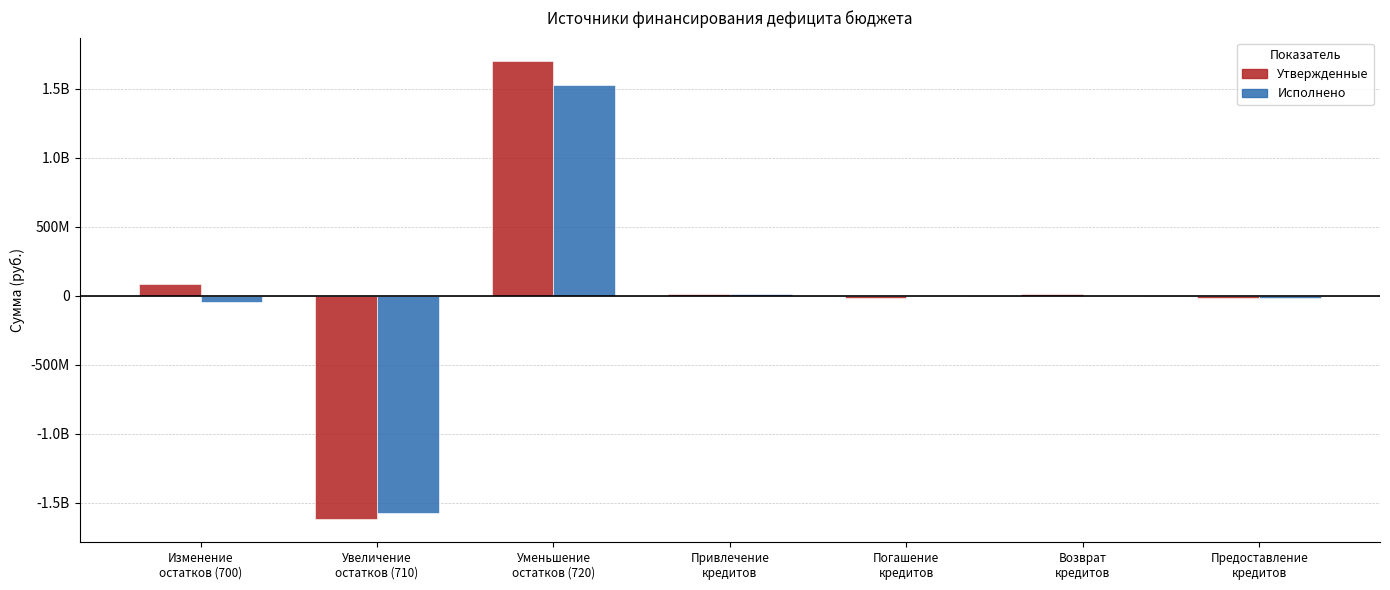

Is the value of Утвержденные at Предоставление
кредитов greater than the value of Исполнено at Уменьшение
остатков (720)?

No